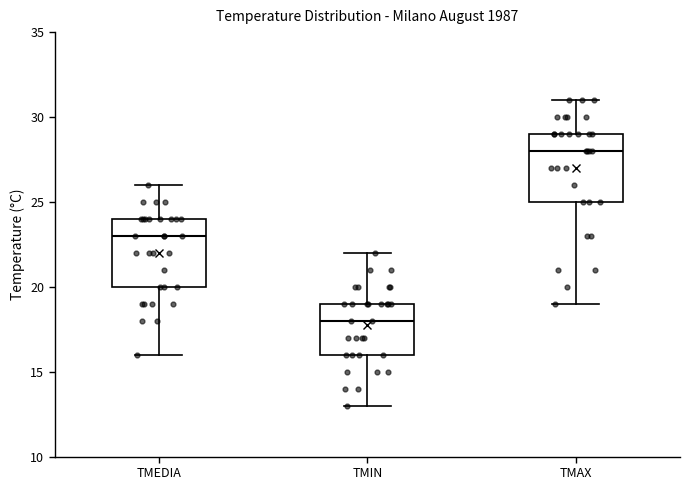

Where is the upper edge of the box for TMEDIA on the y-axis? The values are not printed on the chart, so give them approximately, as read against the axis.

24